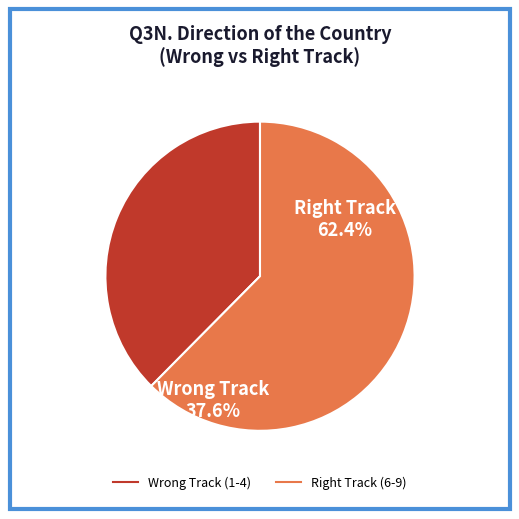

How many slices are in this pie chart?

2